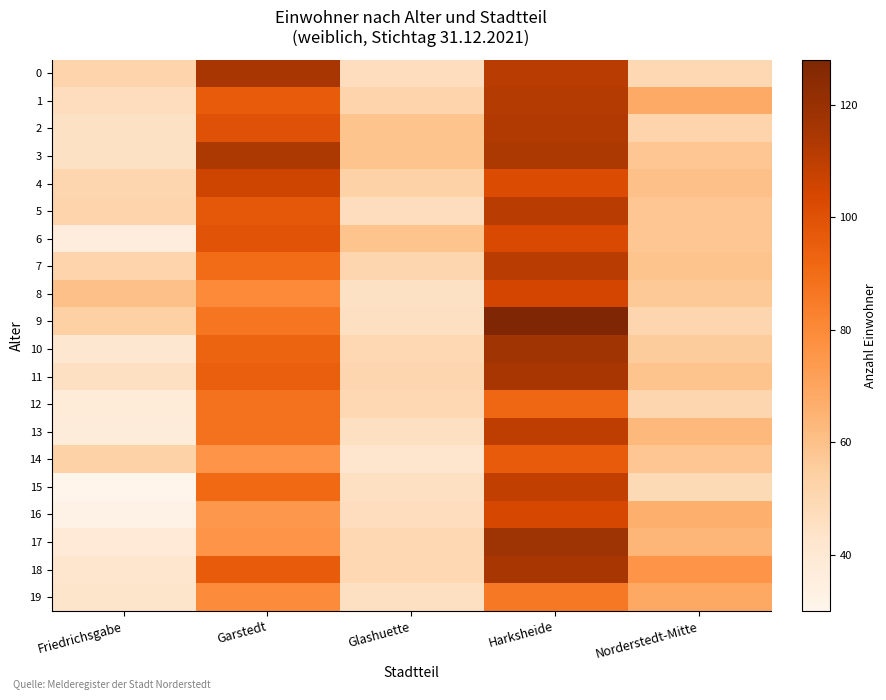

What is the total value across all series at Norderstedt-Mitte?

1182